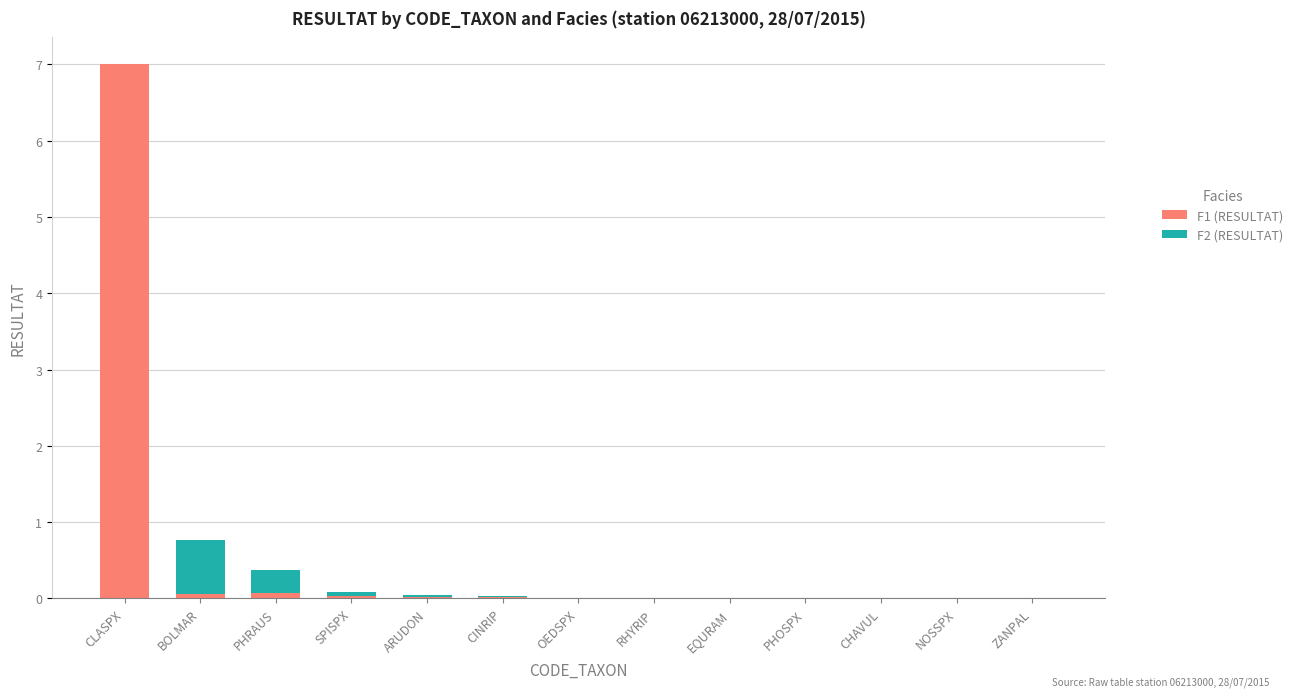

True or false: F1 (RESULTAT) has a value of 0.0 at RHYRIP.

True